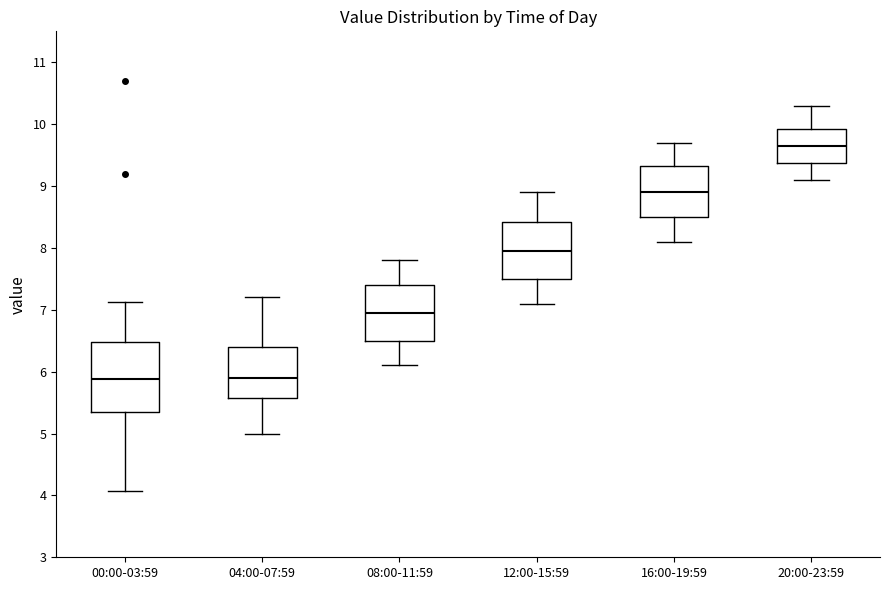

Reading left to right, read every box against the y-axis: the position of its median line, the range the box covers, and the ends of its whiskers. The values are not printed on the chart, so give them approximately, as read against the axis.

00:00-03:59: median 5.9, box 5.4 to 6.5, whiskers 4.1 to 7.1
04:00-07:59: median 5.9, box 5.6 to 6.4, whiskers 5.0 to 7.2
08:00-11:59: median 7.0, box 6.5 to 7.4, whiskers 6.1 to 7.8
12:00-15:59: median 8.0, box 7.5 to 8.4, whiskers 7.1 to 8.9
16:00-19:59: median 8.9, box 8.5 to 9.3, whiskers 8.1 to 9.7
20:00-23:59: median 9.7, box 9.4 to 9.9, whiskers 9.1 to 10.3